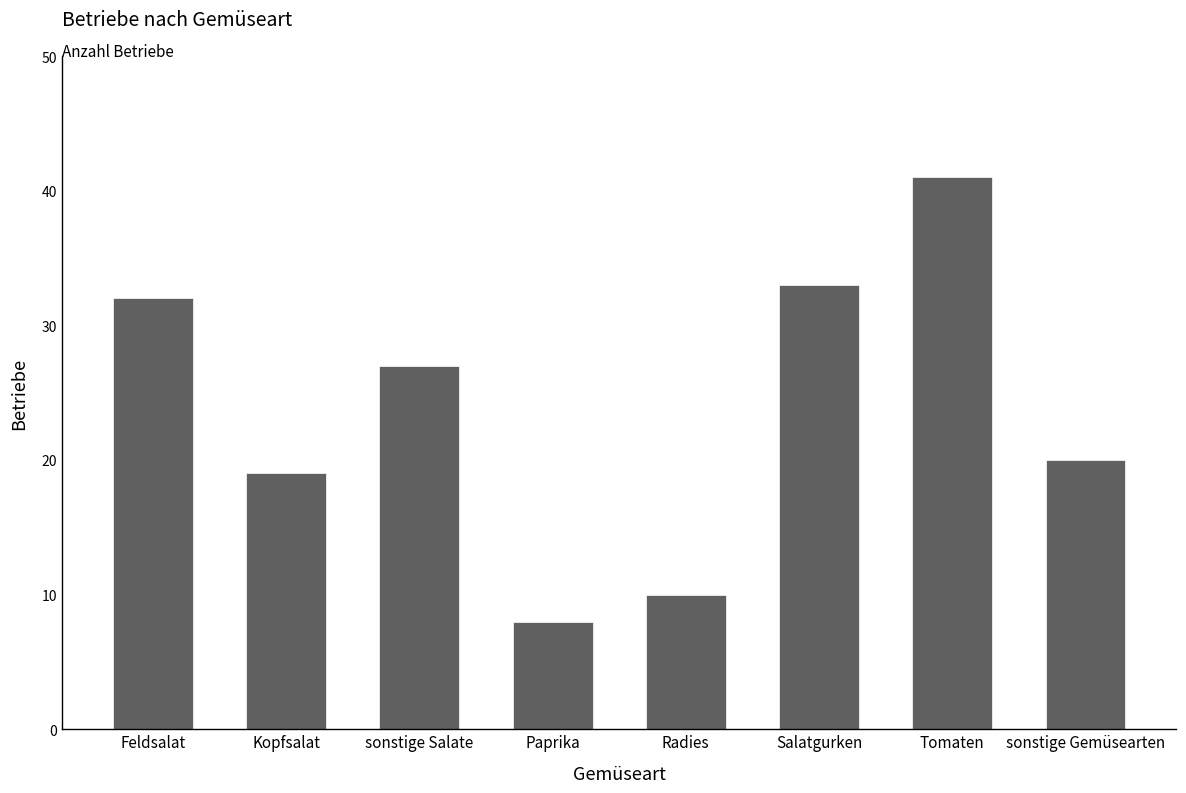

Are the bars horizontal?

No